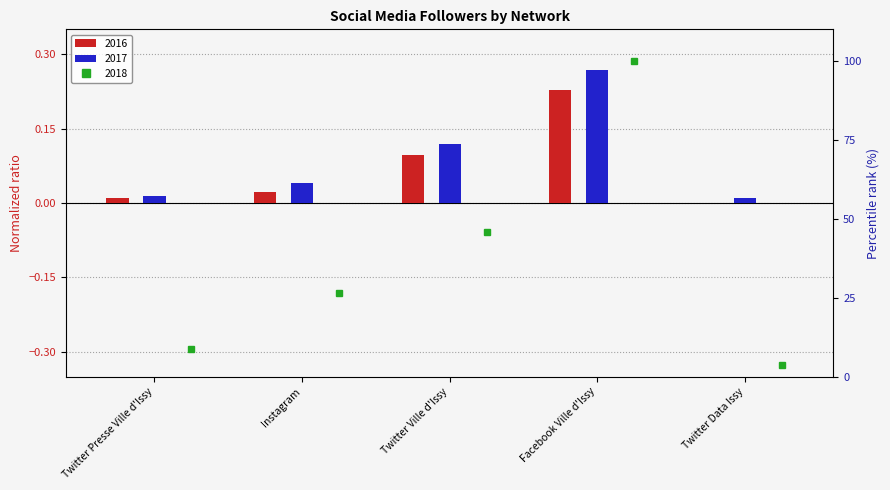

Reading left to right, extract all data points from this chart.

2016: 0.0	0.0	0.1	0.2	0.0
2017: 0.0	0.0	0.1	0.3	0.0
2018: 8.8	26.6	45.9	100.0	3.6